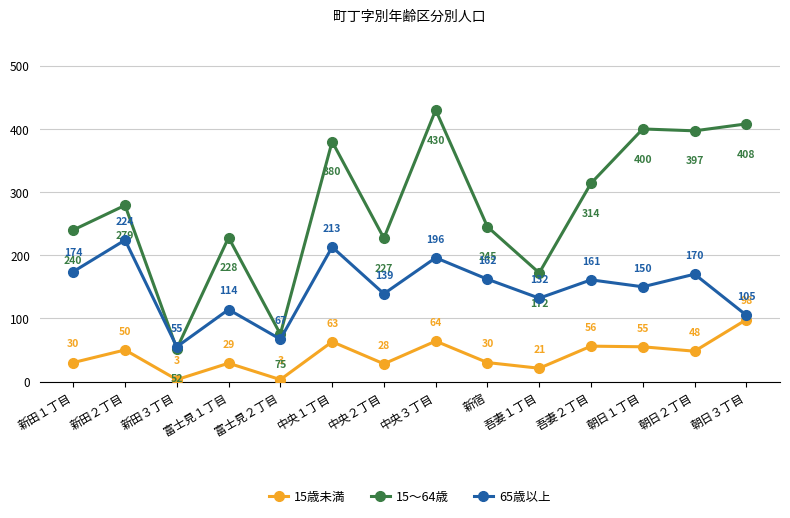

Where is the first local maximum for 15歳未満?

新田２丁目